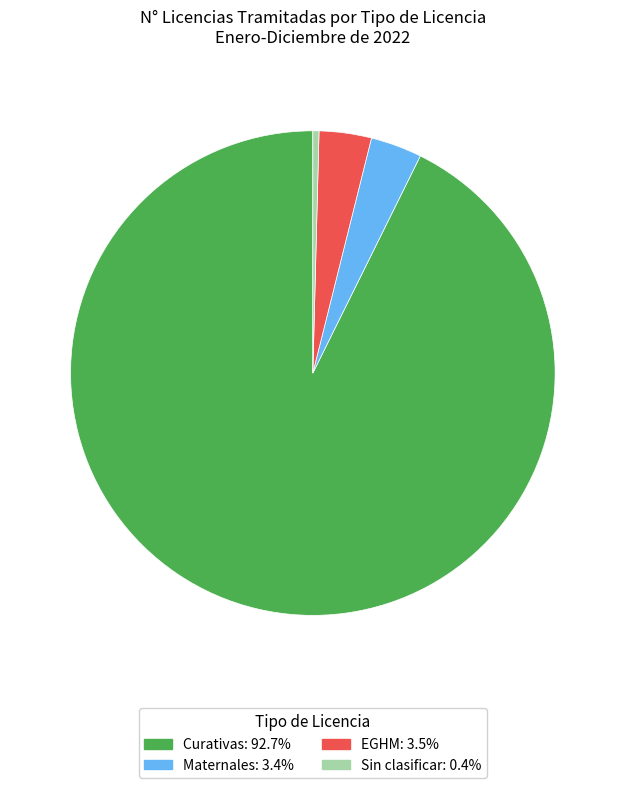

Which has a higher value, Maternales or Sin clasificar?

Maternales